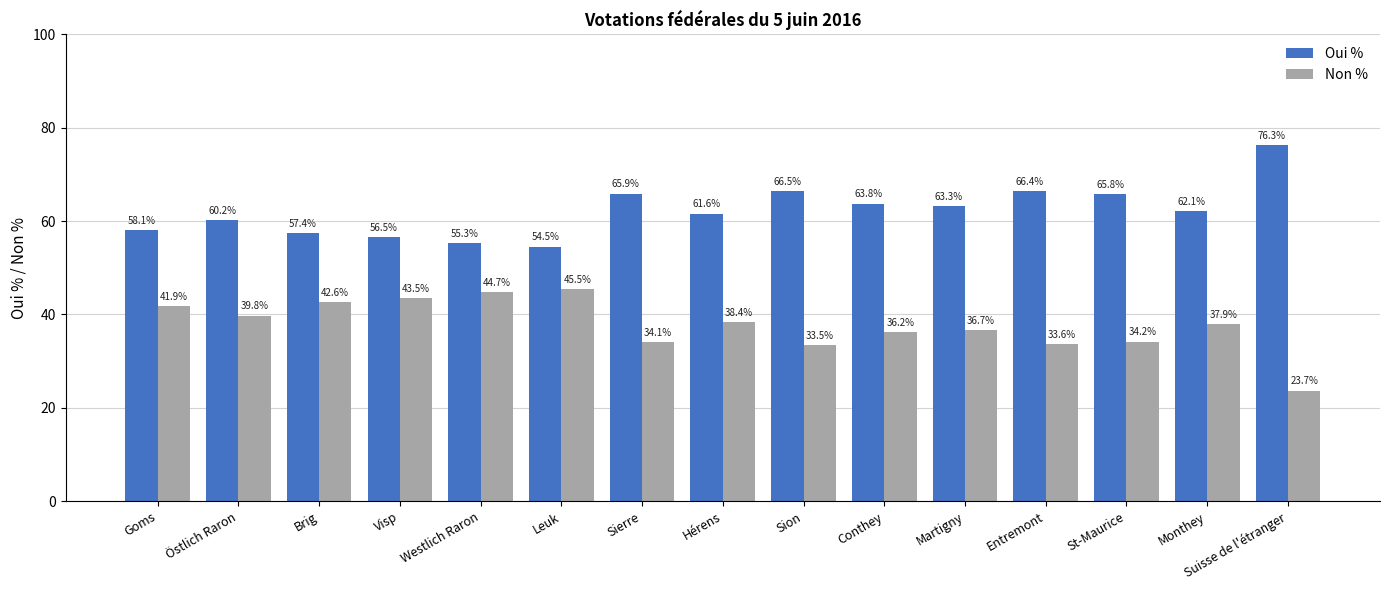

Which label corresponds to the largest value in the chart?

Suisse de l'étranger